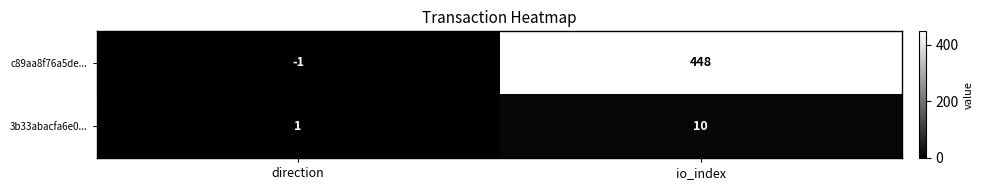

How many series are shown in this chart?

2